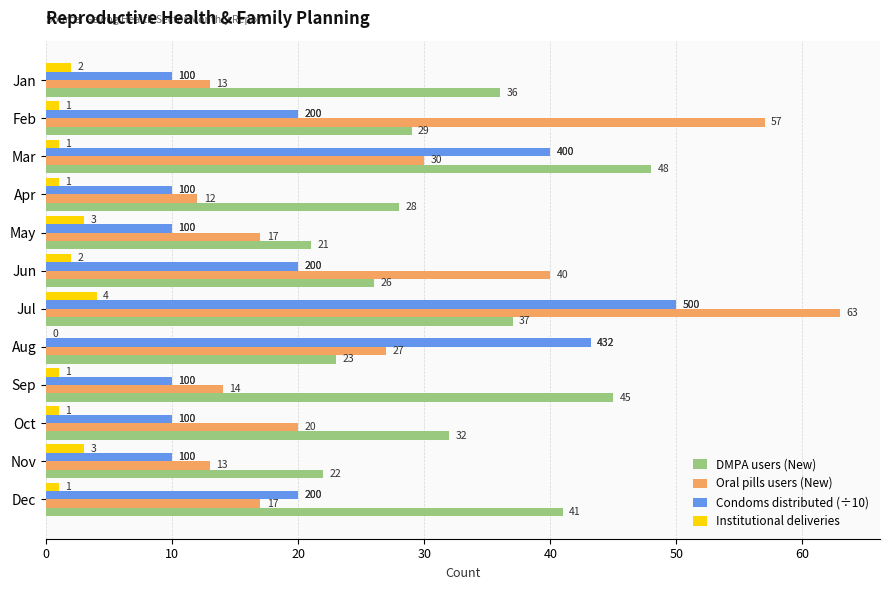

Which series has the largest total across all categories?

DMPA users (New)